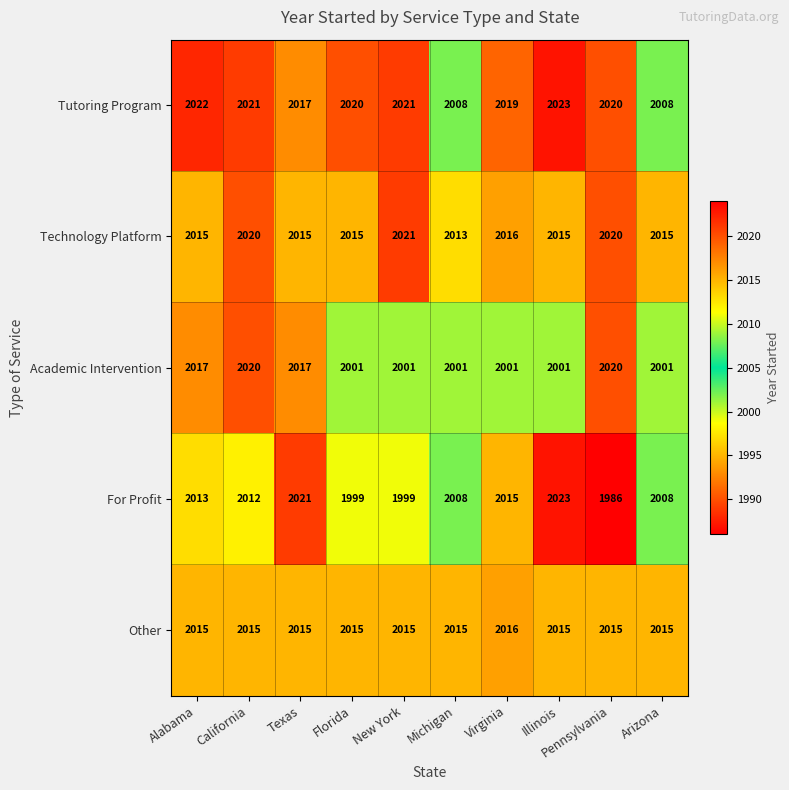

Which category has the lowest value across all series?

Pennsylvania